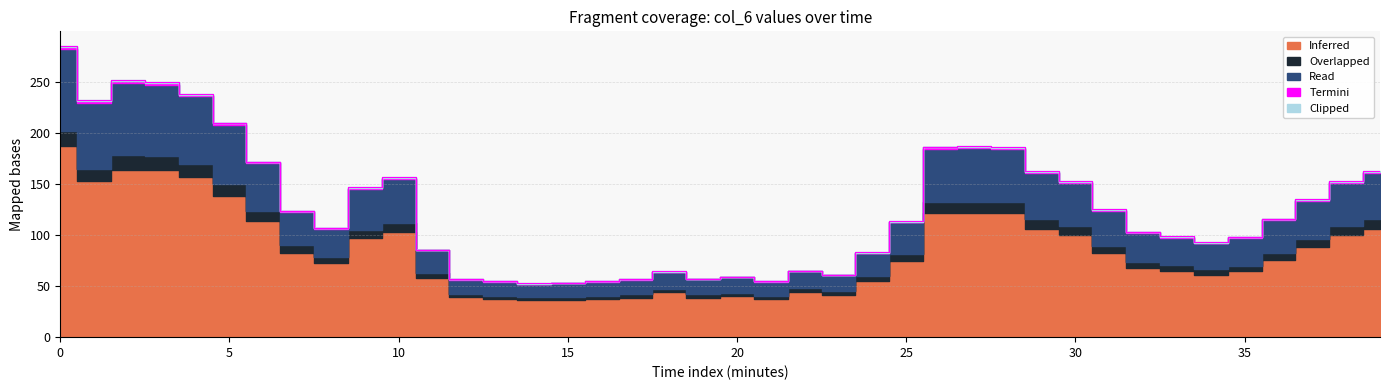

How many categories are shown in the chart?

40